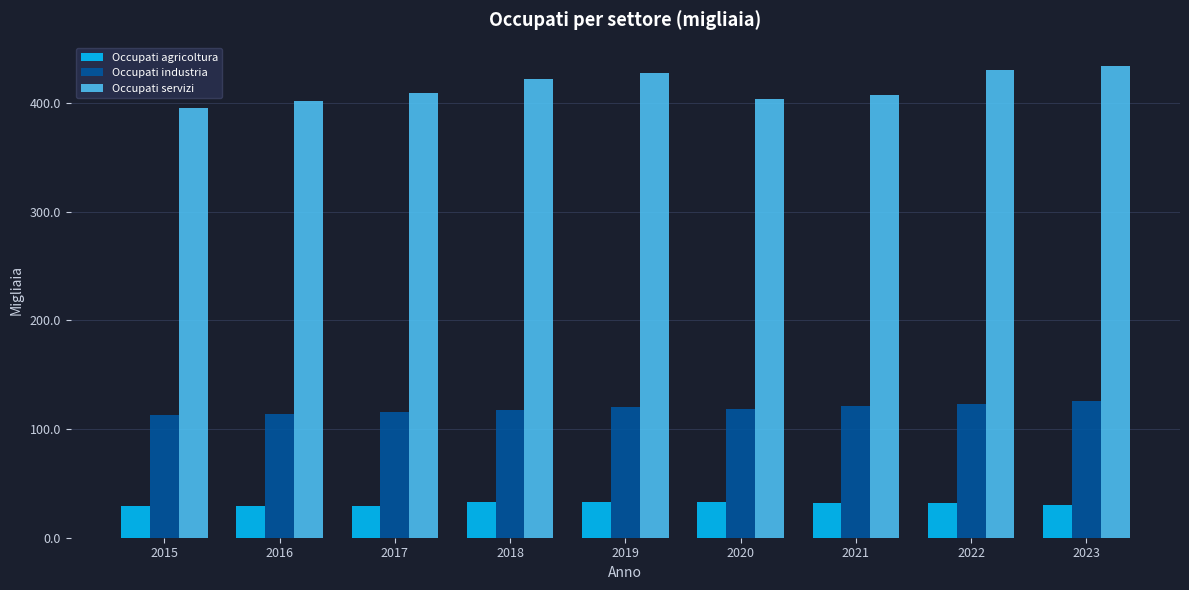

List the series in order of their peak value, highest first.

Occupati servizi, Occupati industria, Occupati agricoltura